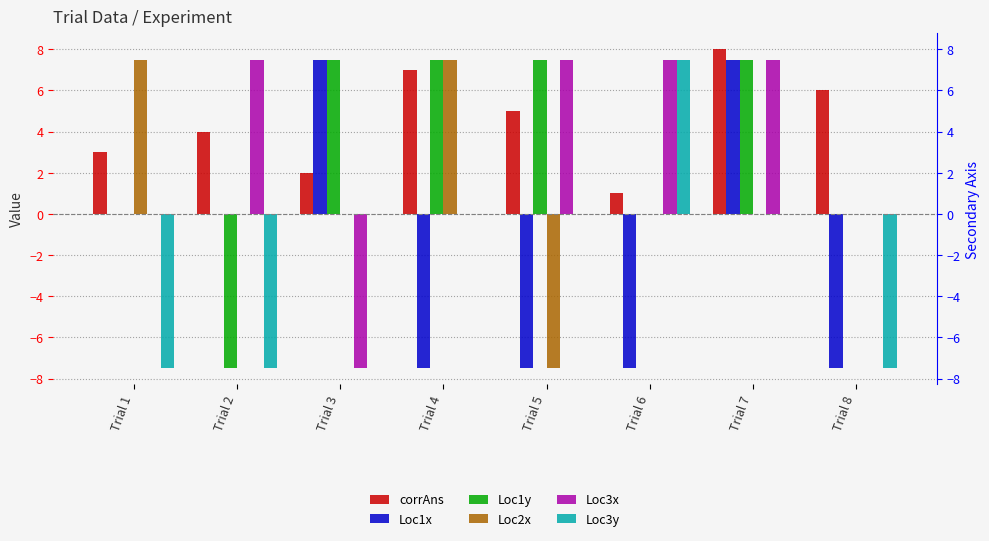

Which label corresponds to the smallest value in the chart?

Trial 4